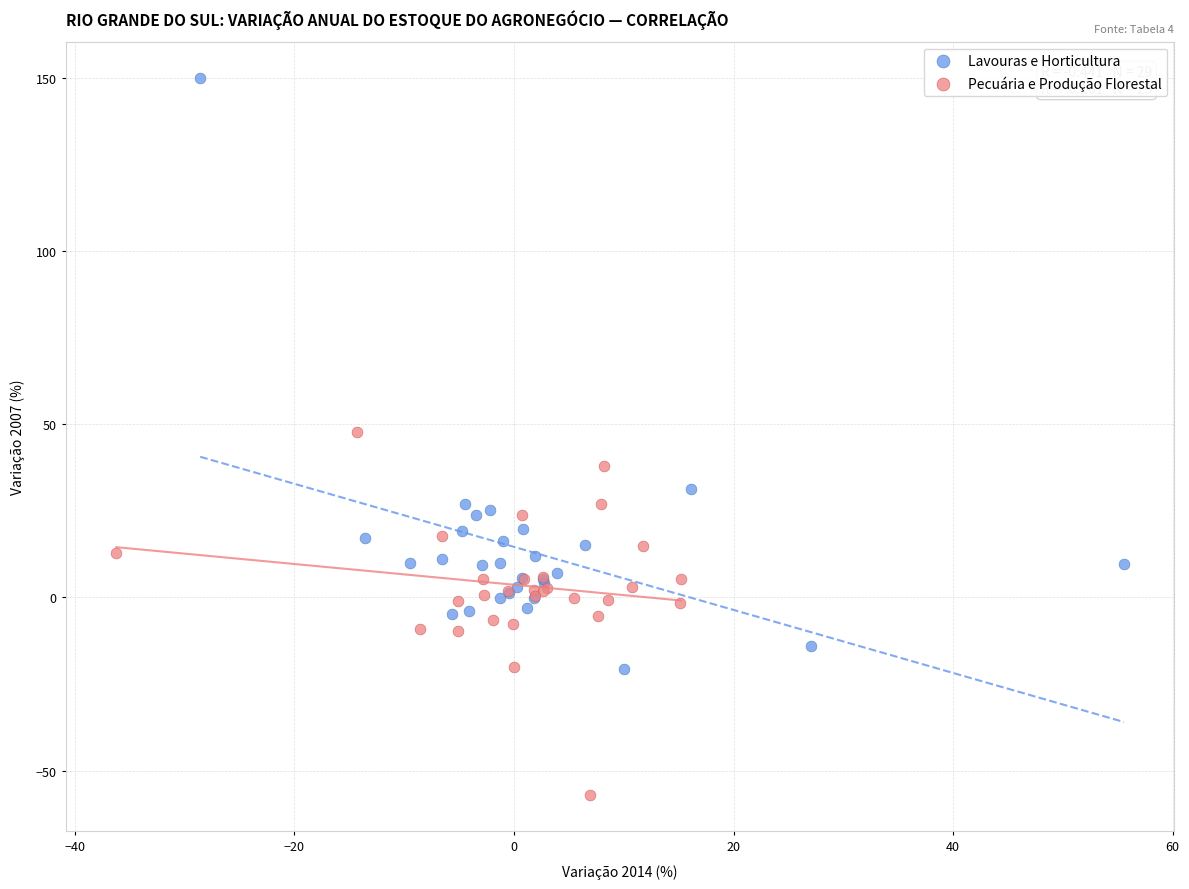

Which series reaches the maximum Y coordinate?

Lavouras e Horticultura